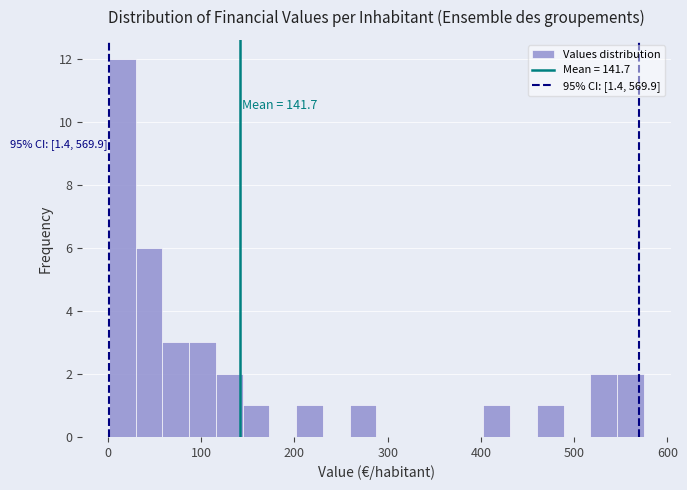

Around what value on the x-axis is the tallest bar? Give the approximate position of its centre, as read against the axis.

20